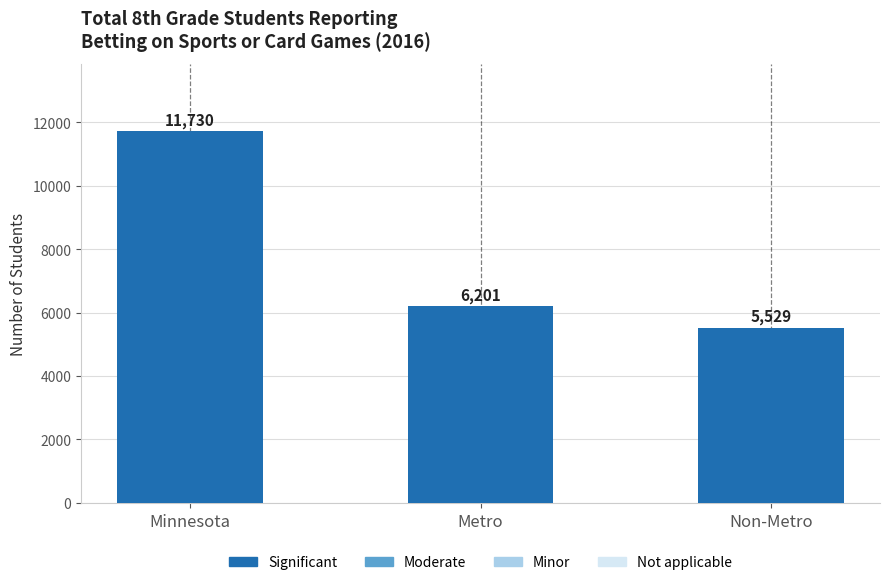

List the labels in order of value, largest first.

Minnesota, Metro, Non-Metro